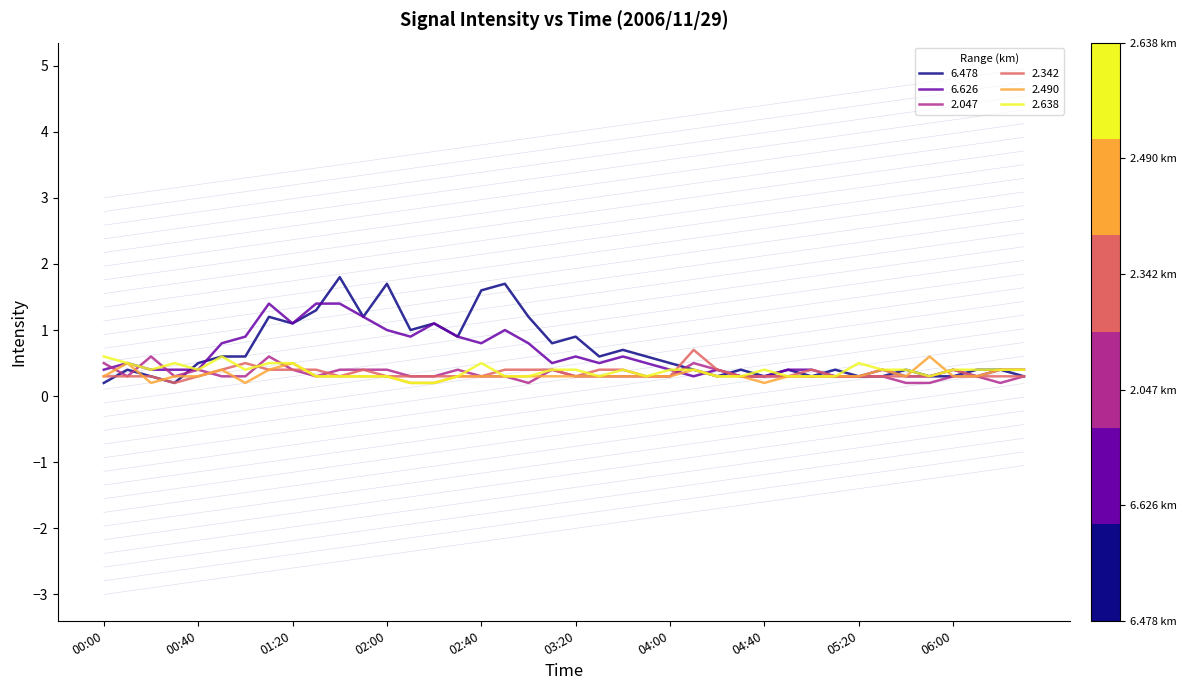

What is the lowest value of the 2.342 series?

0.2